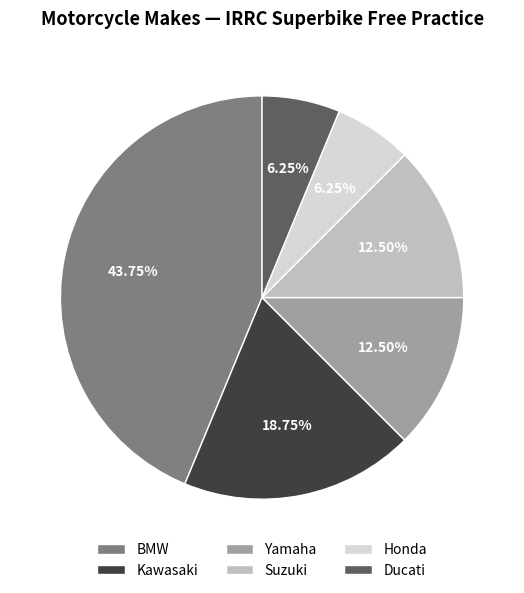

To the nearest percent, what portion does Kawasaki represent?

19%